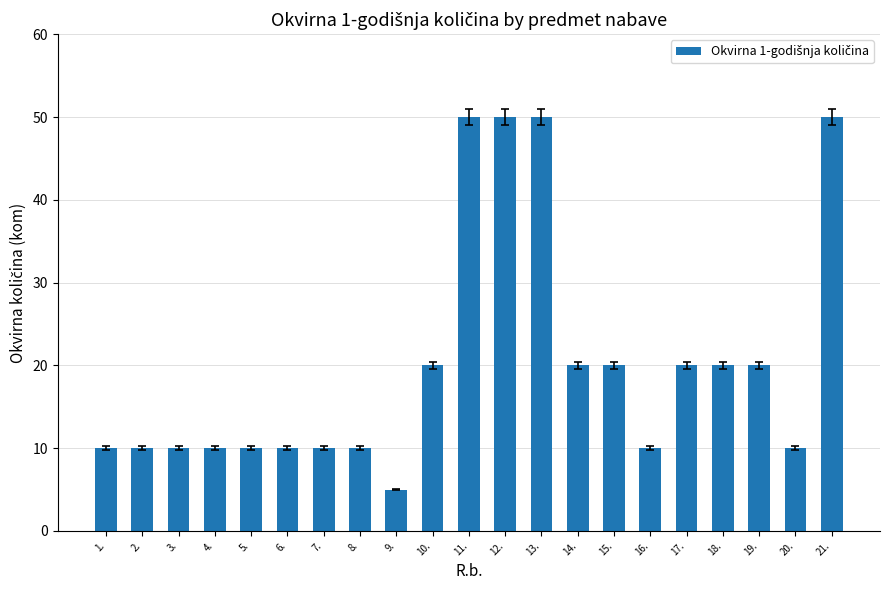

Is it true that the value at 17. is 9?

False